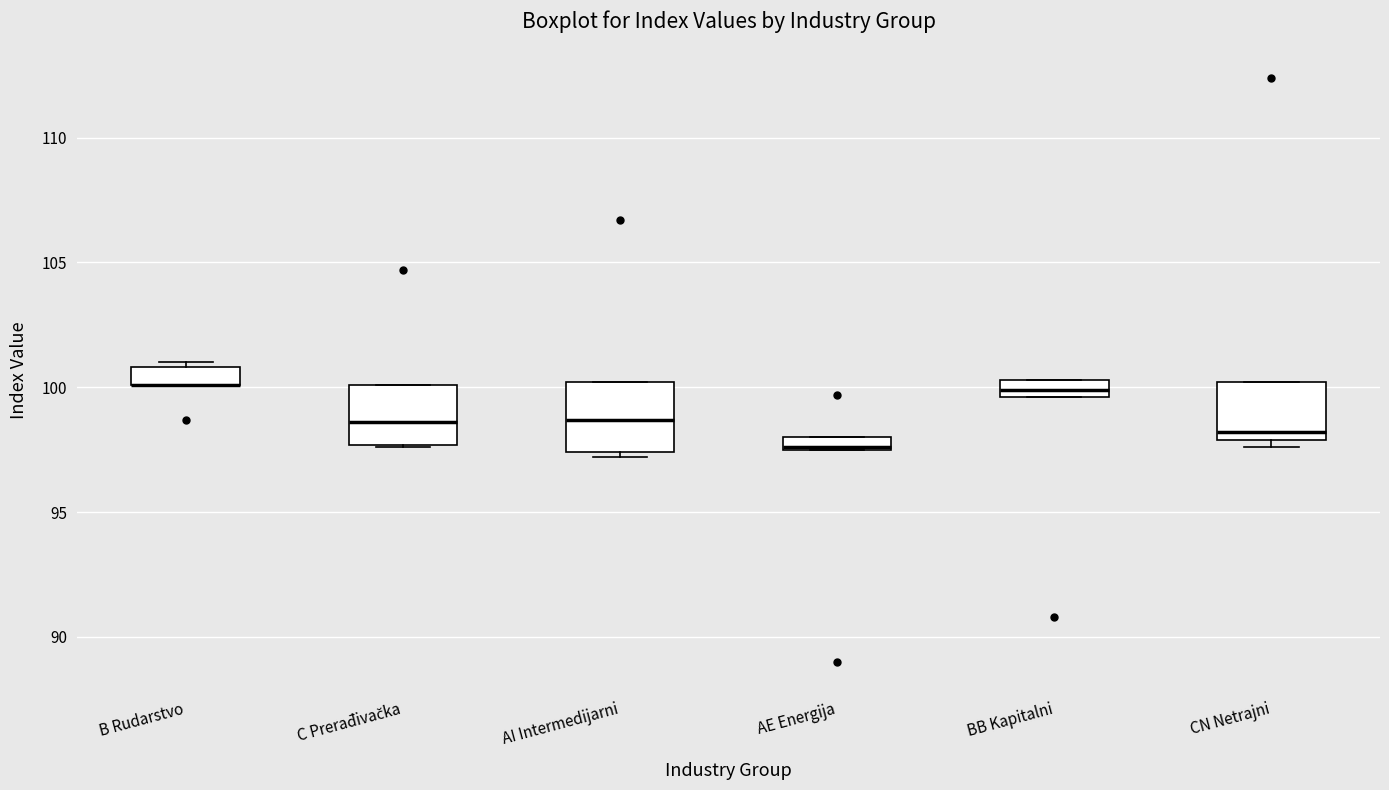

Where is the upper edge of the box for B Rudarstvo on the y-axis? The values are not printed on the chart, so give them approximately, as read against the axis.

101.0